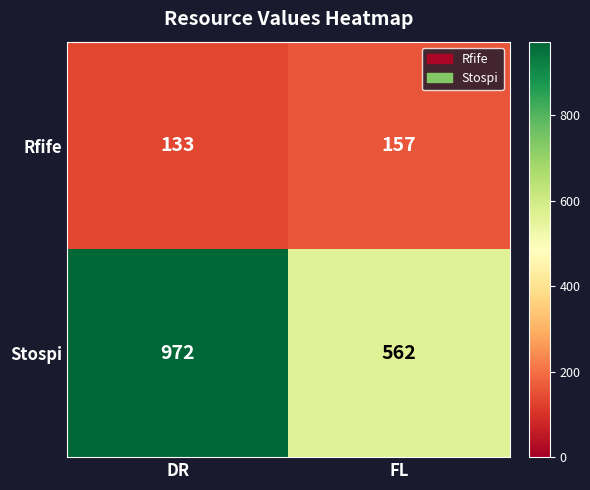

Where is Rfife nearest to the value 145?

DR